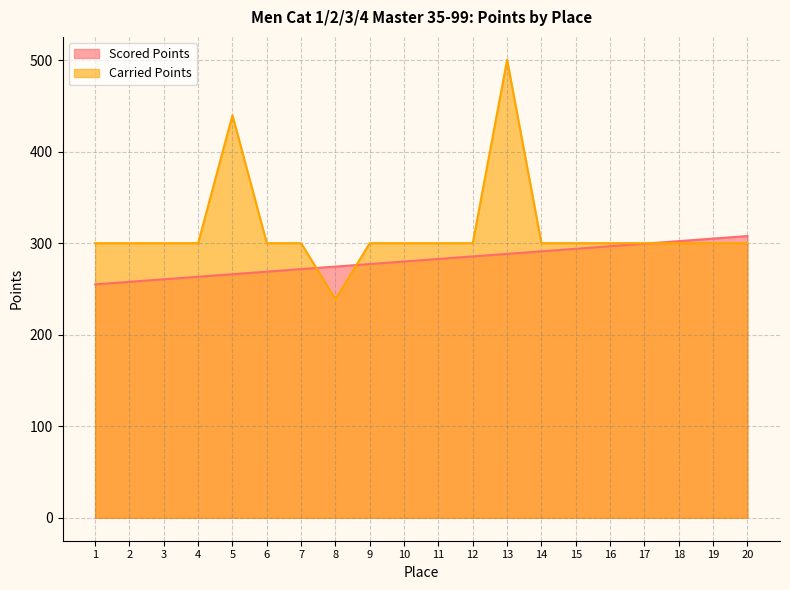

Which series has the largest total across all categories?

Carried Points